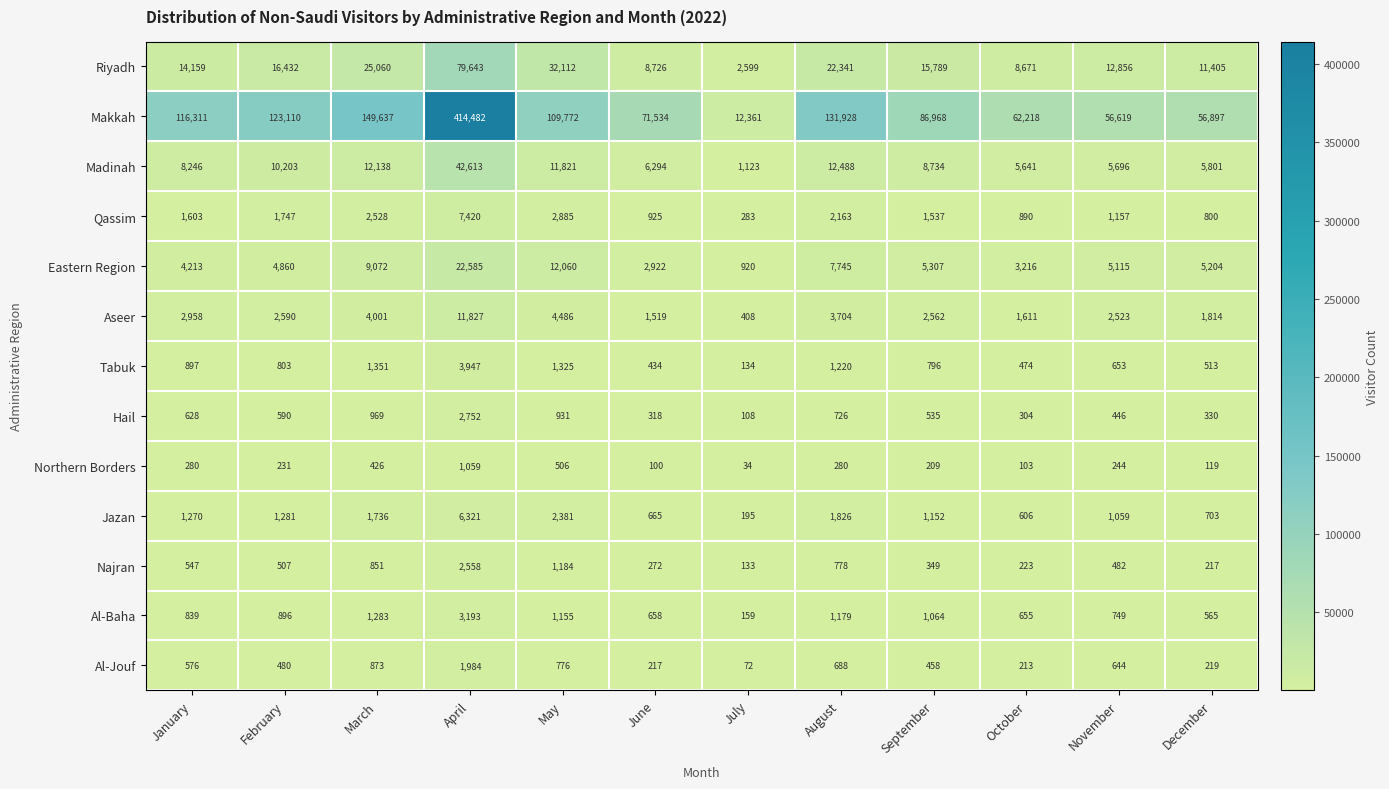

Where is Riyadh nearest to the value 41121?

May